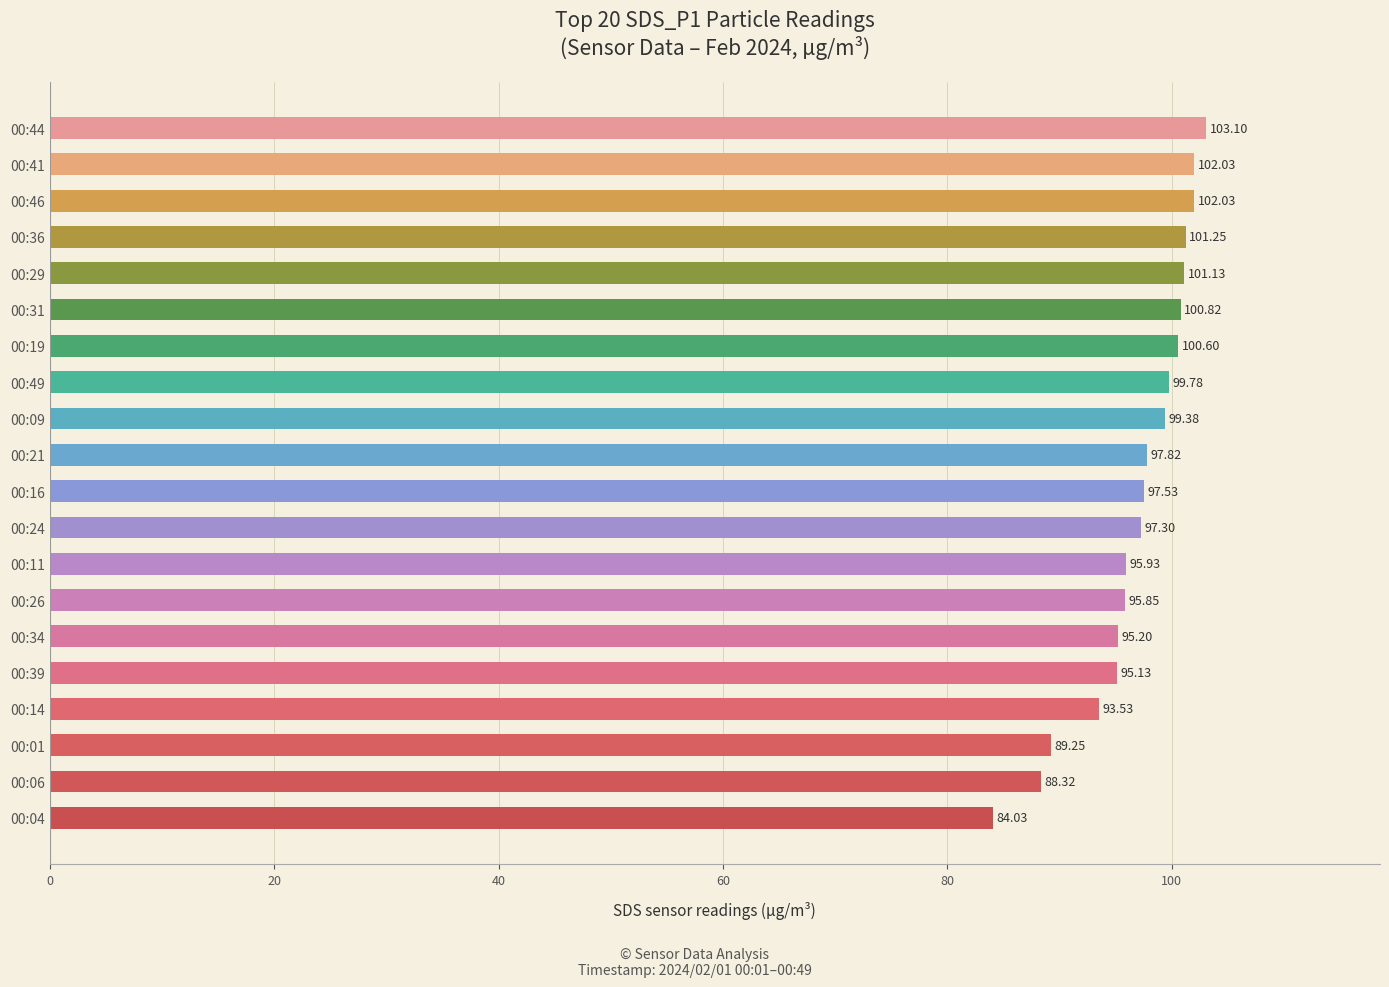

How many bars are there in total?

20